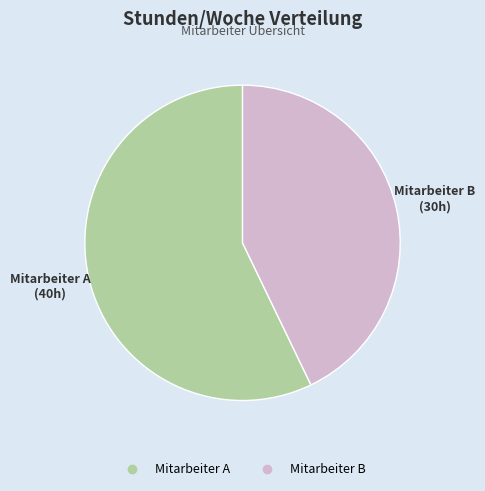

True or false: Mitarbeiter A accounts for 70% of the total.

False